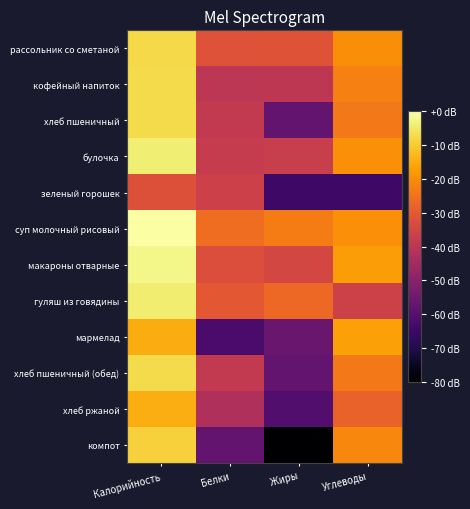

What is the total value across all series at Жиры?

-568.9